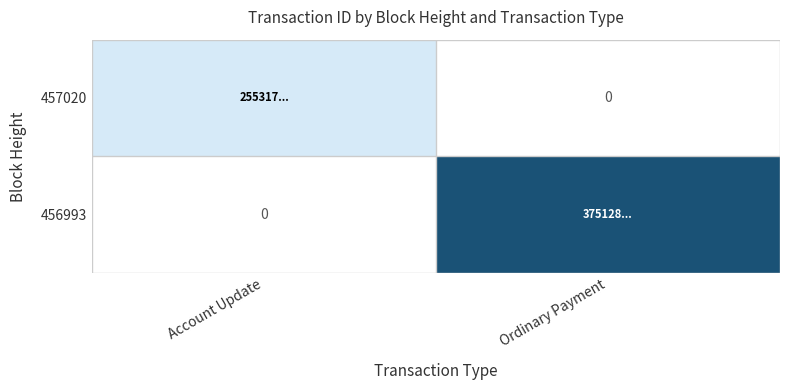

At how many categories does at least one series exceed 3333332328958065664?

1